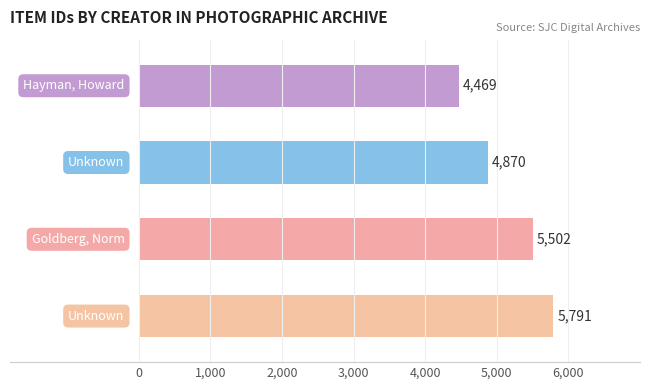

How many values are between 4870 and 5791?

3